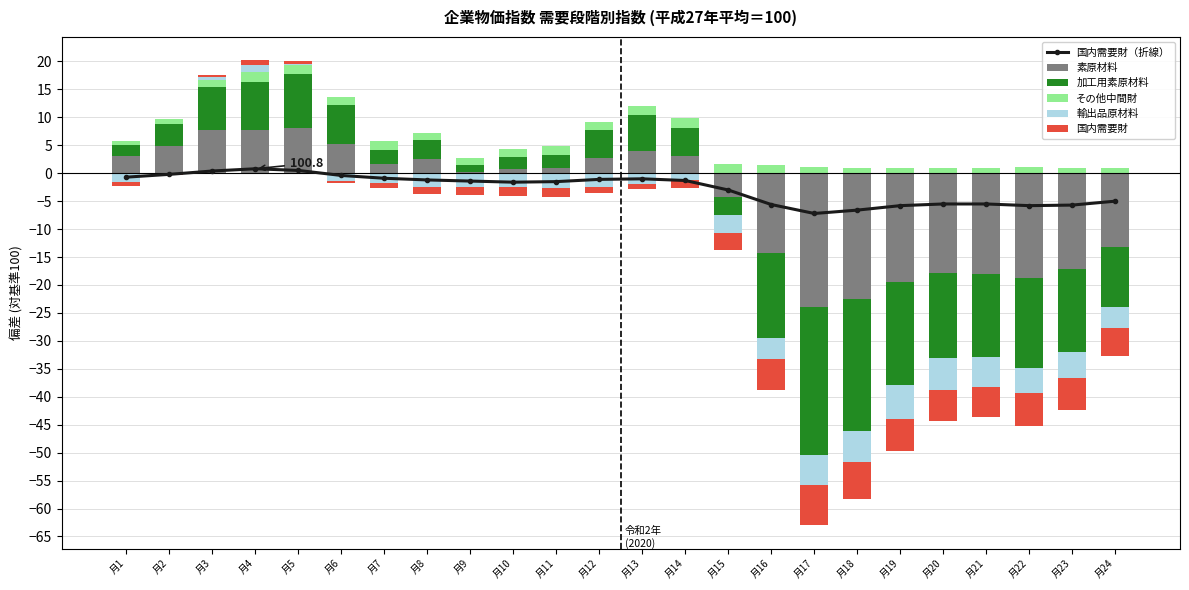

Which has a higher value, 月10 or 月12?

月12